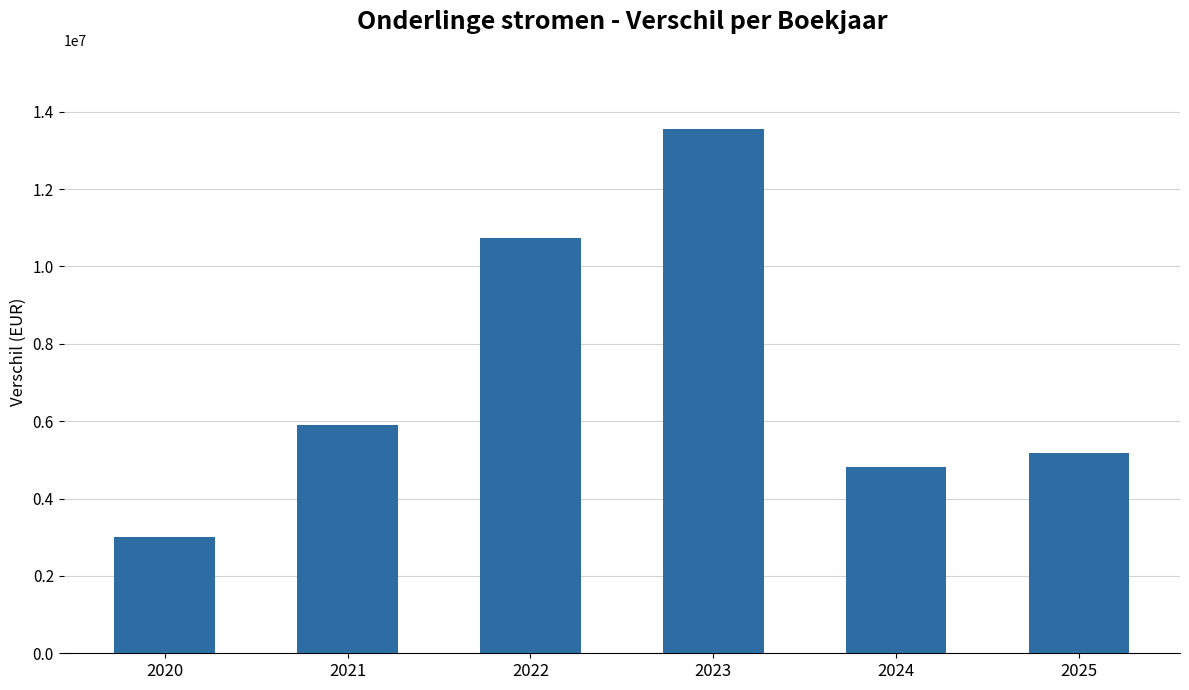

What is the greatest value displayed?

13564237.6